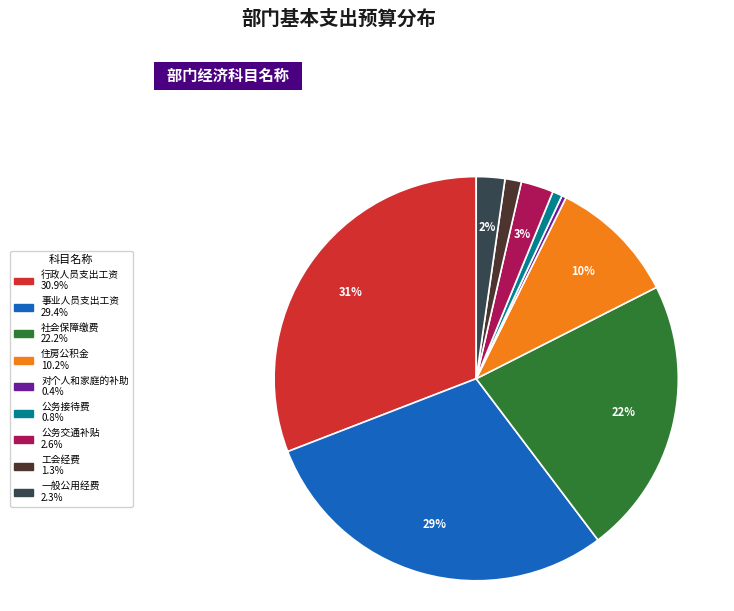

To the nearest percent, what is the average slice percentage?

11%